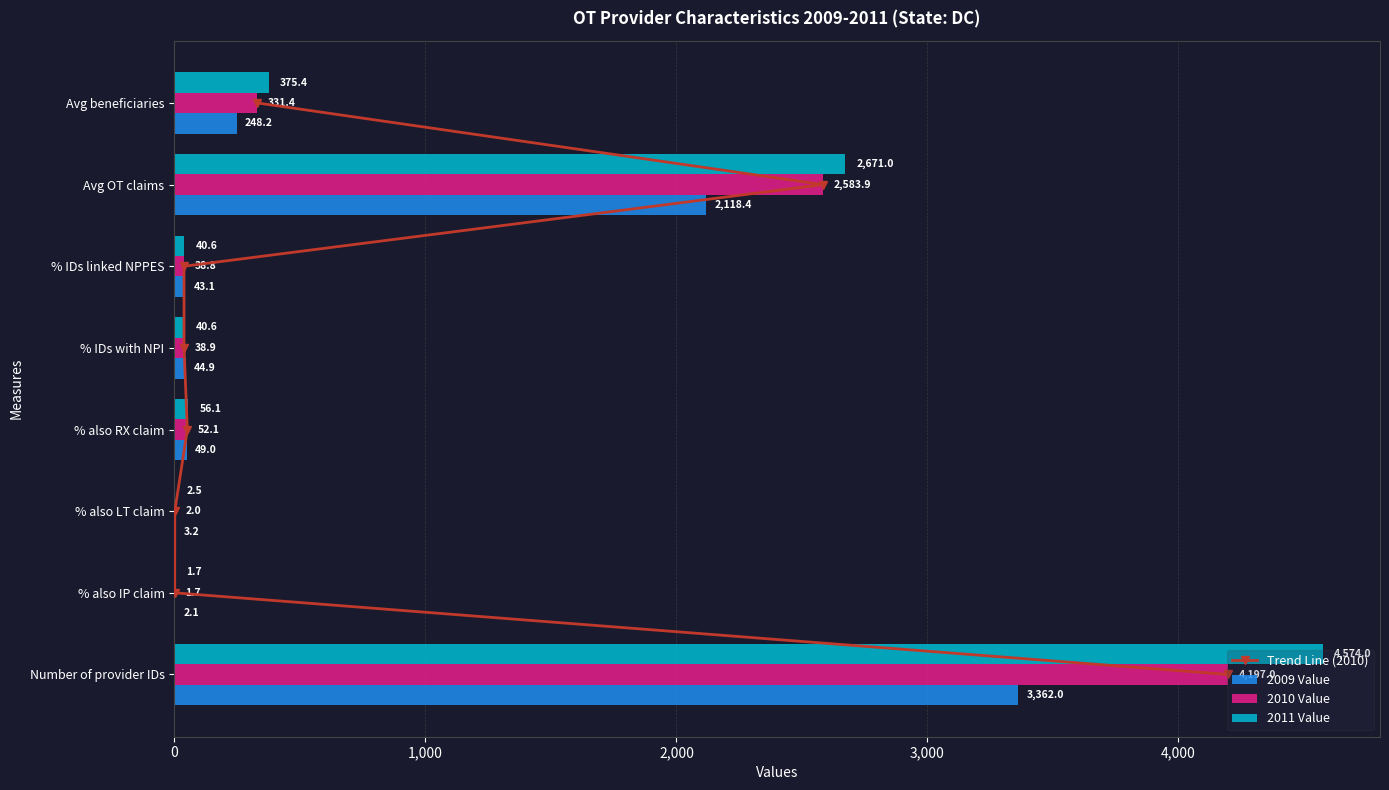

What is the difference between the maximum and minimum values in the 2011 Value series?

4572.3